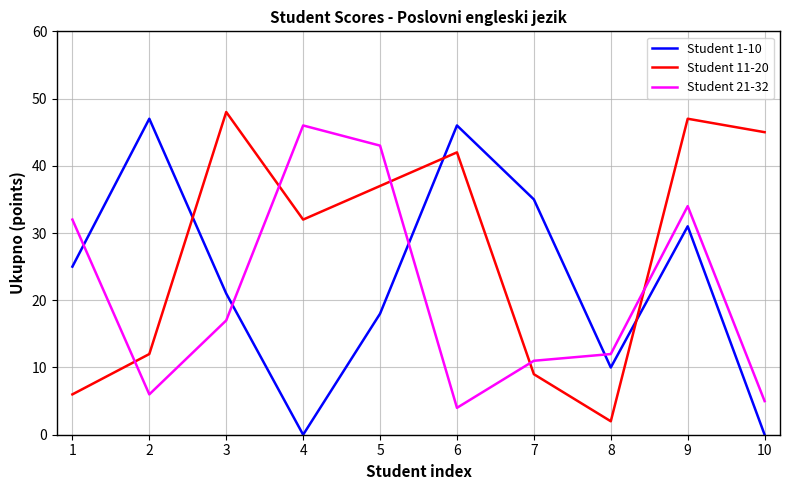

True or false: Student 11-20 has more than 0 interior local peaks.

True